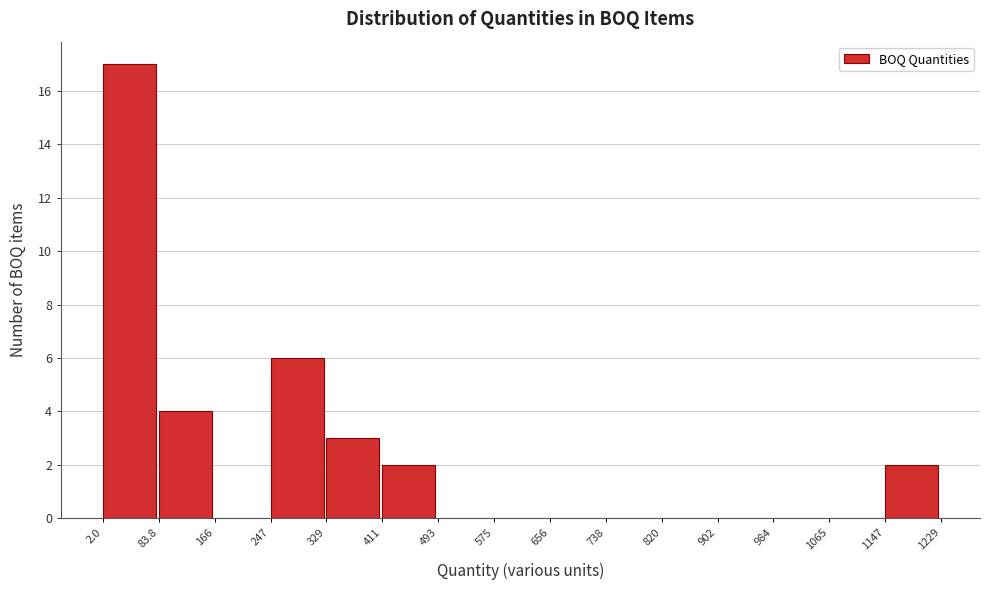

Which range on the x-axis has the tallest bar?

2.0 to 83.8